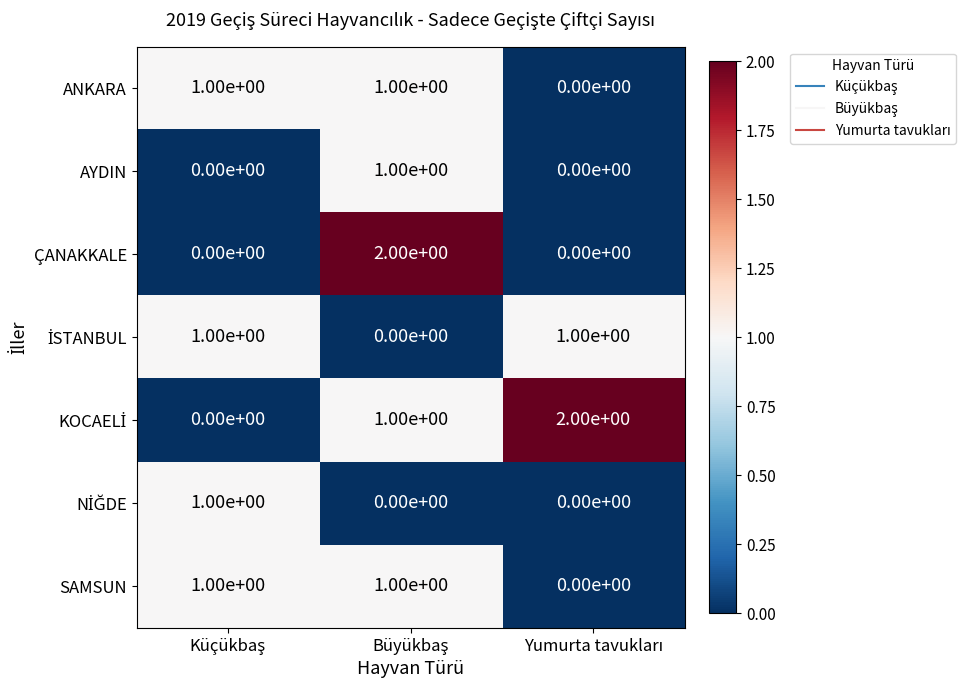

Count the SAMSUN values in the range 0 to 1.

3